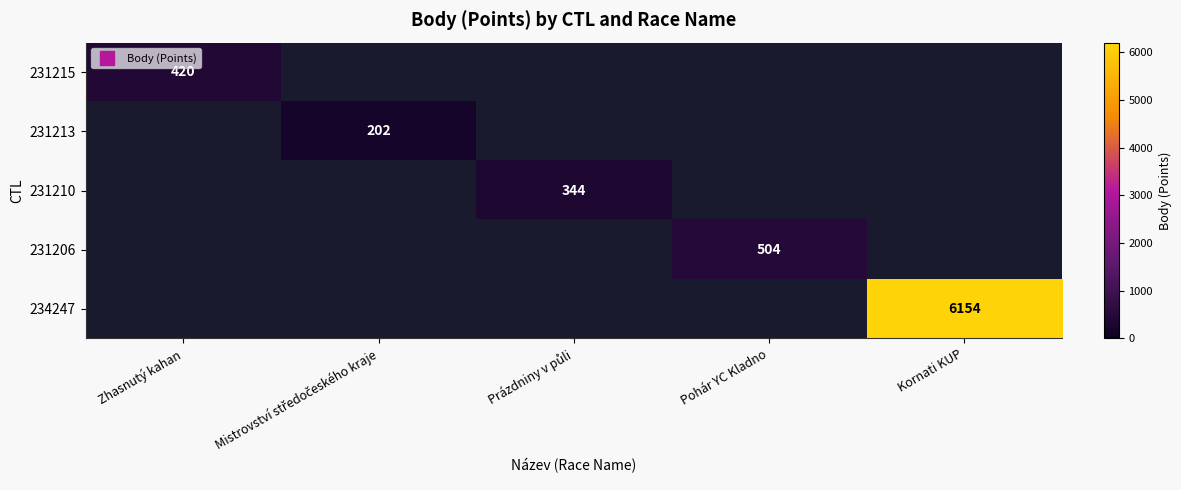

Is the value of 234247 at Pohár YC Kladno greater than the value of 231206 at Zhasnutý kahan?

No